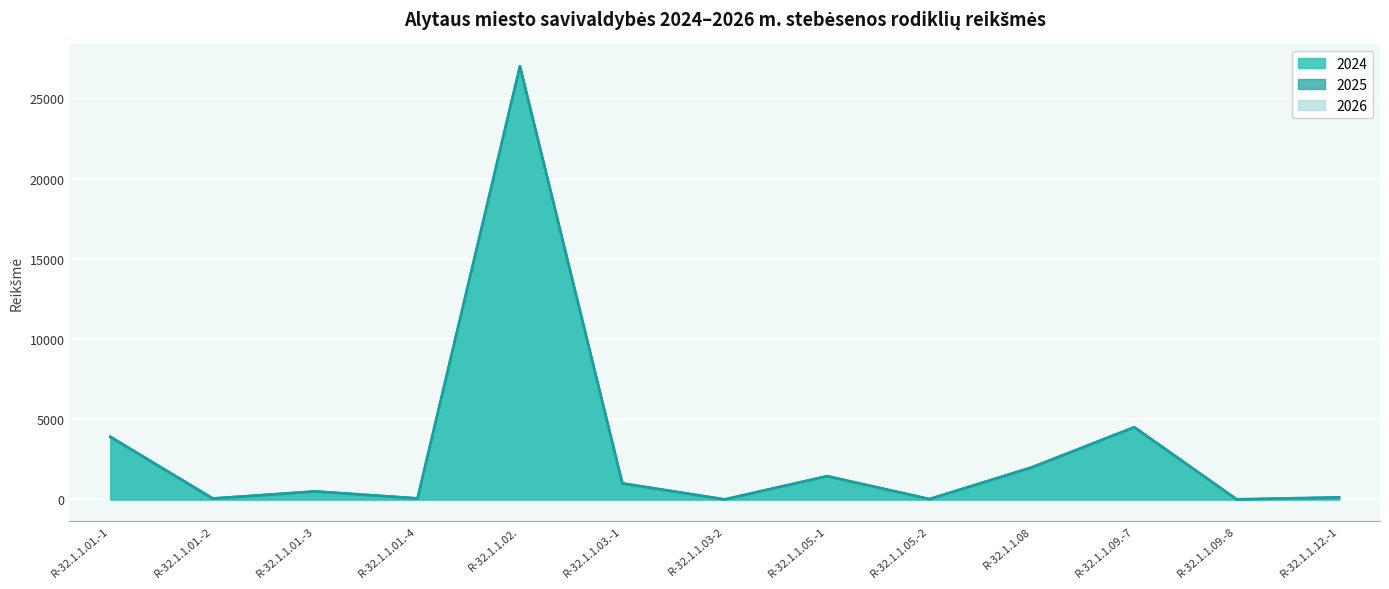

Which label corresponds to the smallest value in the chart?

R-32.1.1.03-2